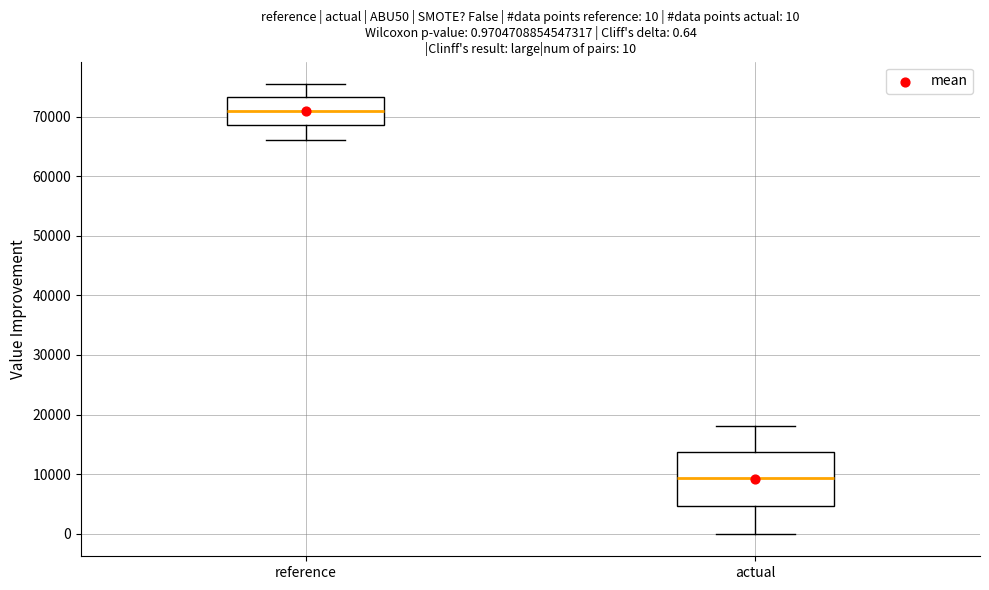

Which box is the tallest, from its lower edge to its upper edge?

actual